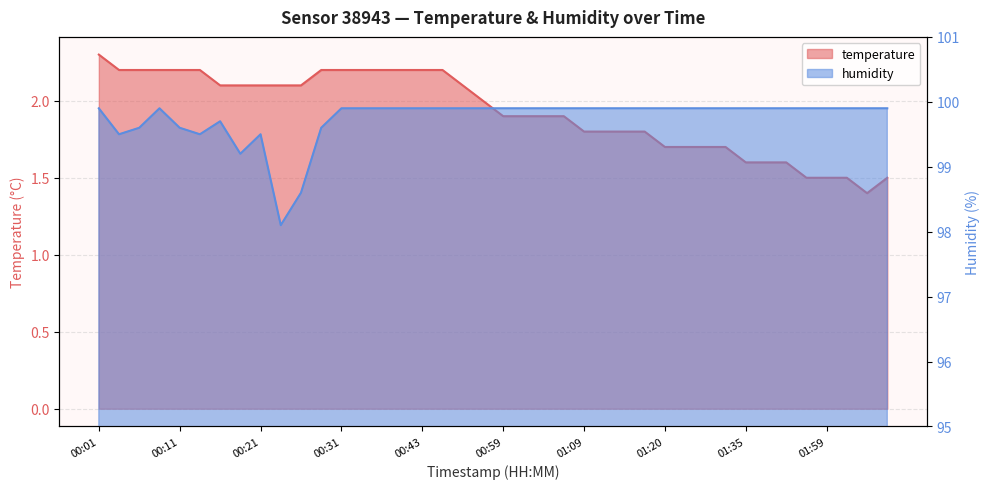

What is the value of the temperature point at the 8th from the left?

2.1